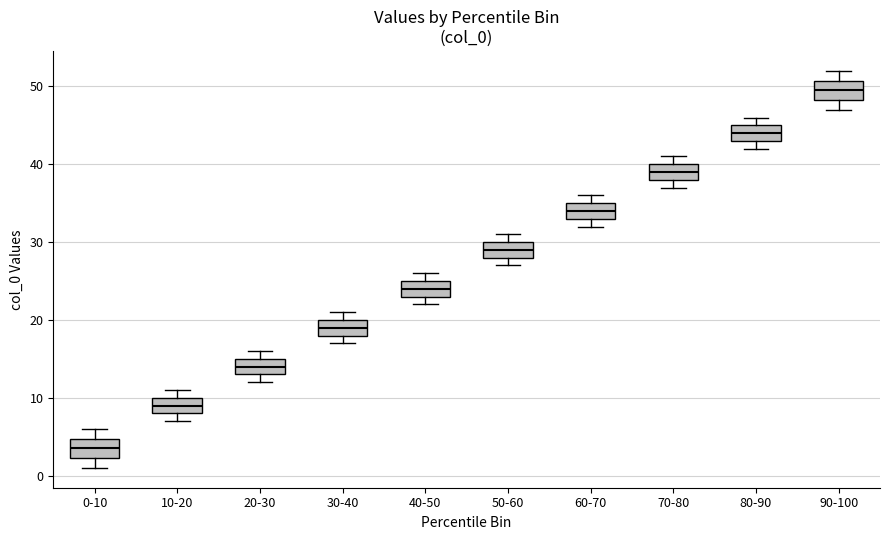

Which box has the lowest median line?

0-10